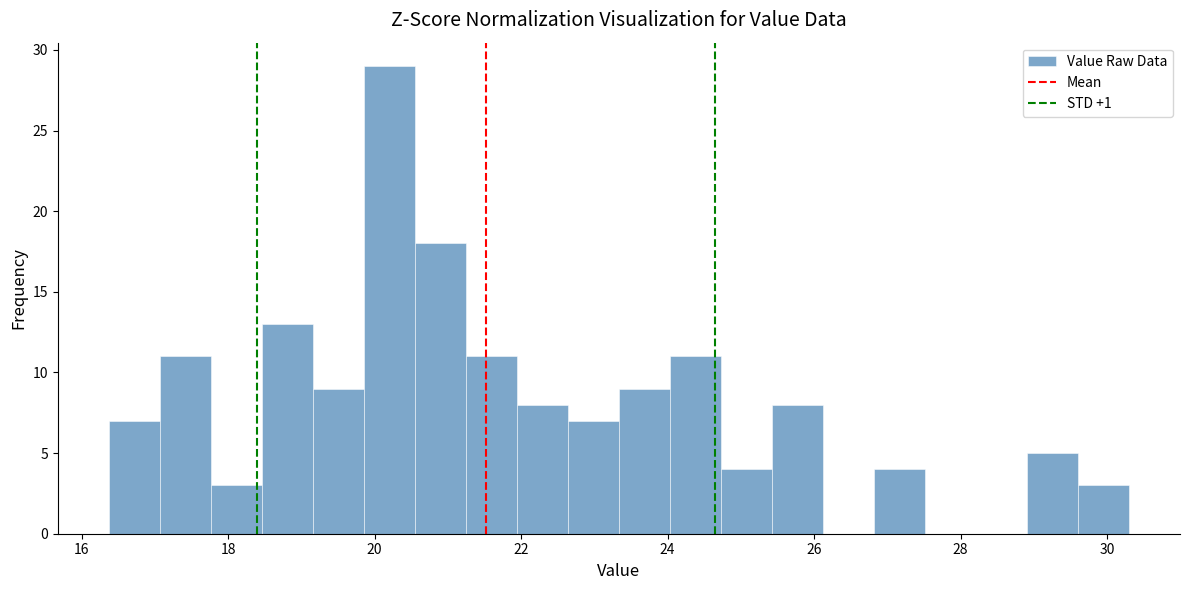

Around what value on the x-axis is the tallest bar? Give the approximate position of its centre, as read against the axis.

20.2